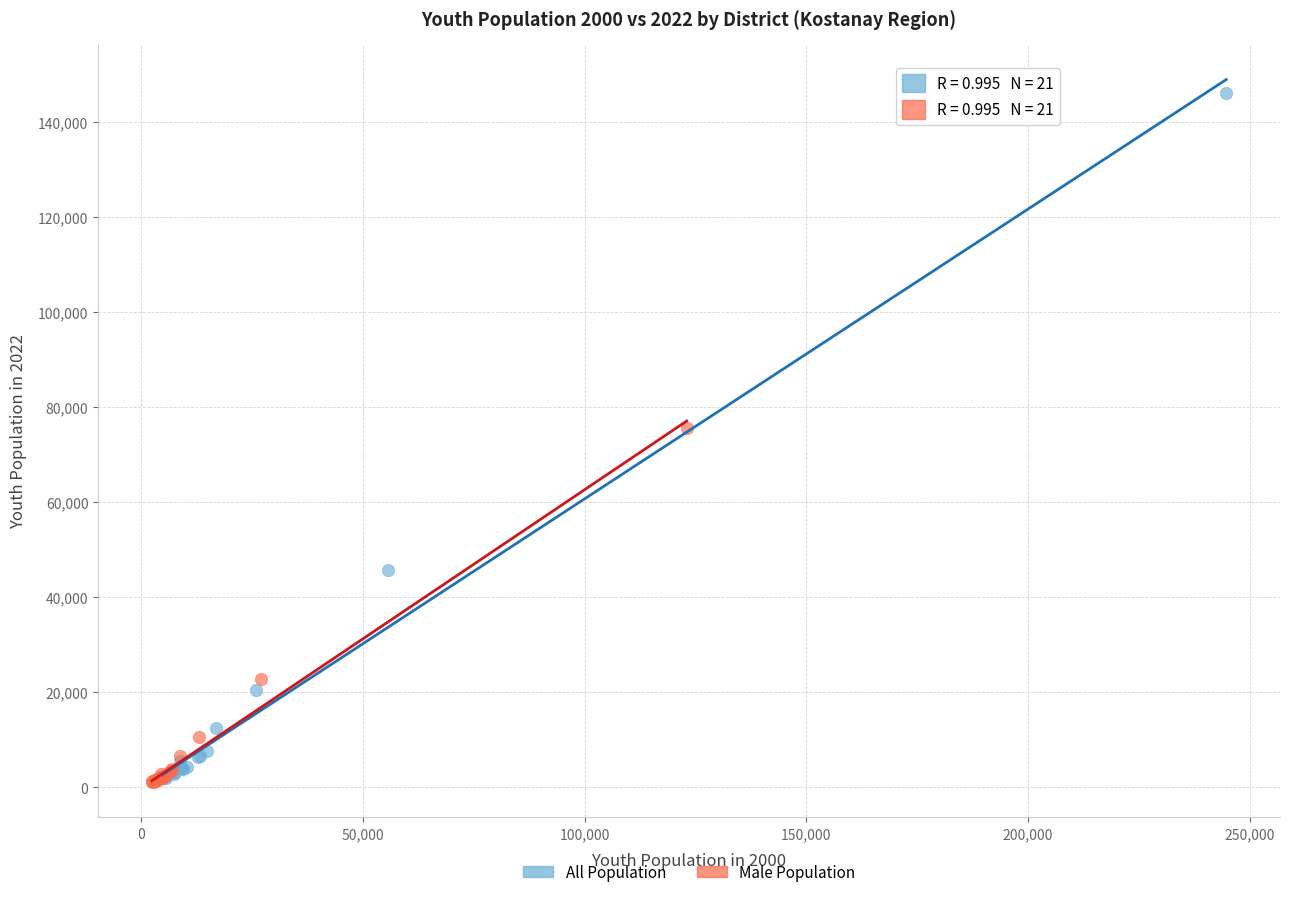

Which series reaches the maximum Y coordinate?

All Population